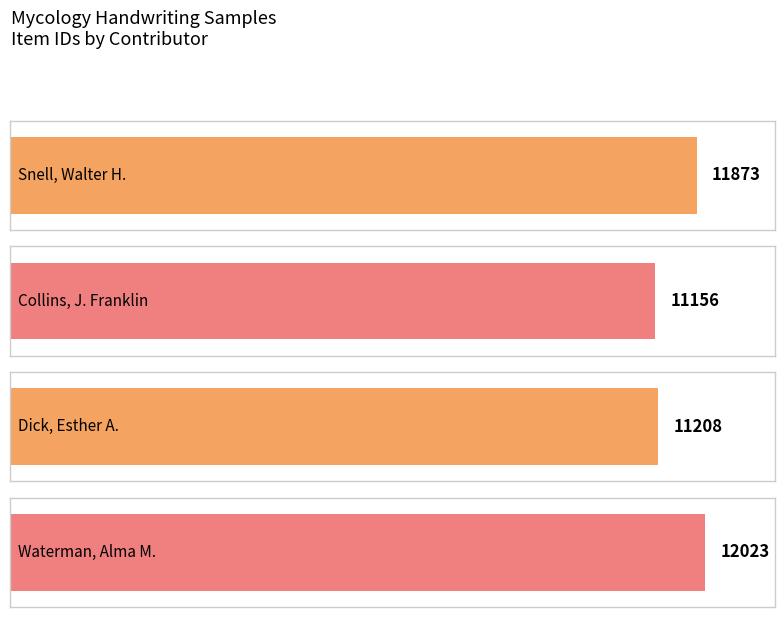

How many data points are less than 11873?

2